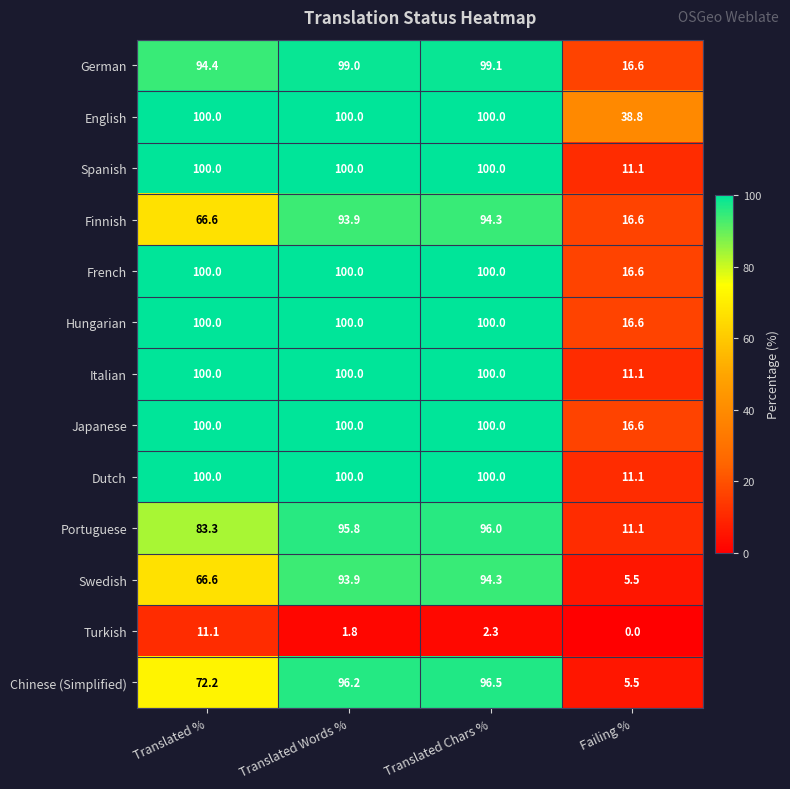

What is the spread (max minus min) of values at Translated Words %?

98.2